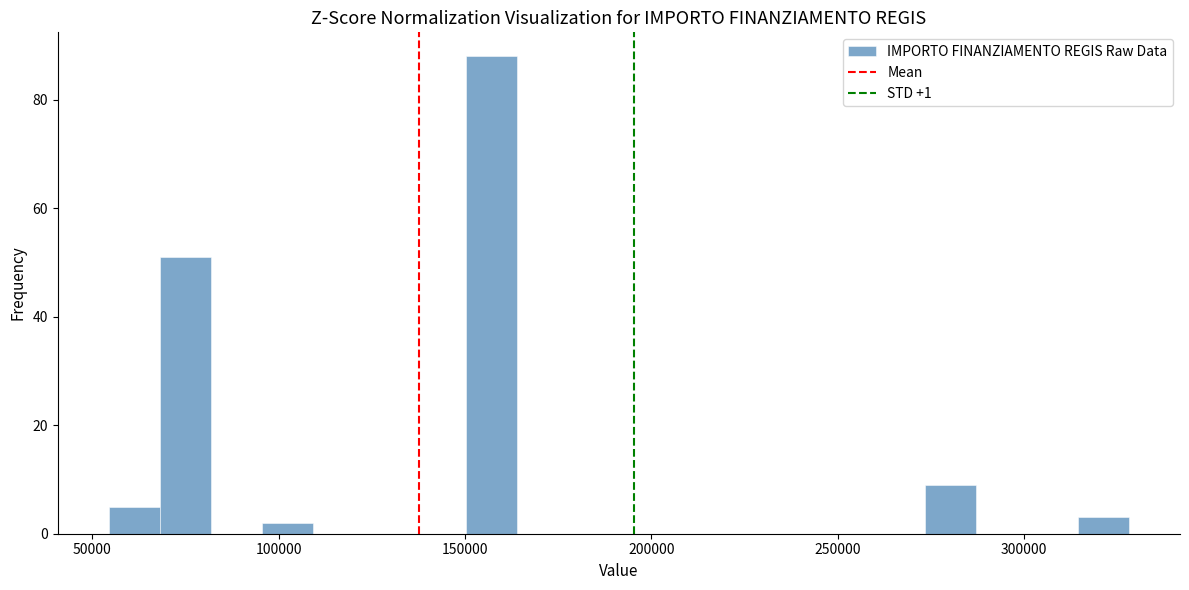

Around what value on the x-axis is the tallest bar? Give the approximate position of its centre, as read against the axis.

155000